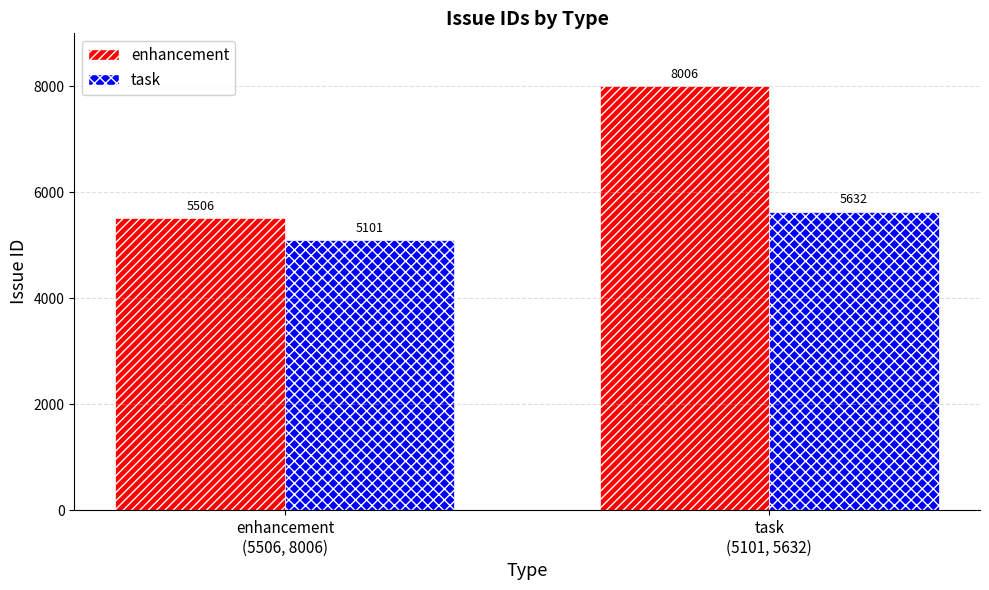

The task series shows 9584 at task
(5101, 5632). True or false?

False